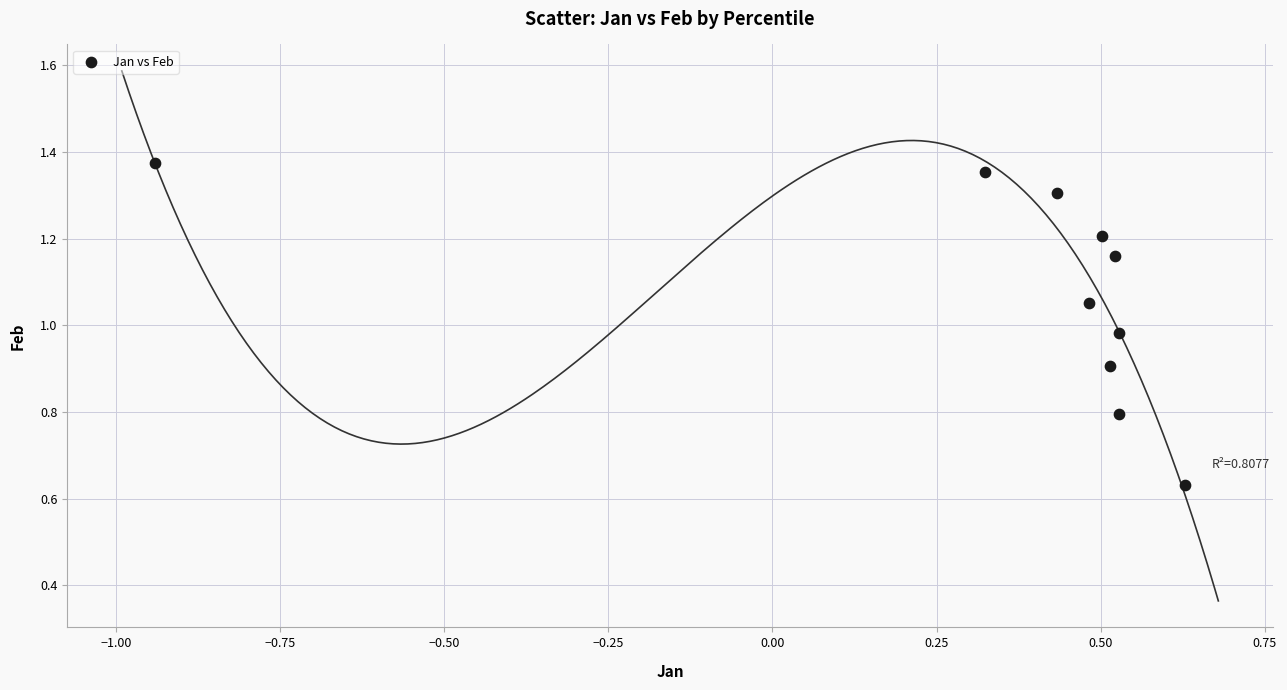

What is the range of Y values (max minus min)?

0.7